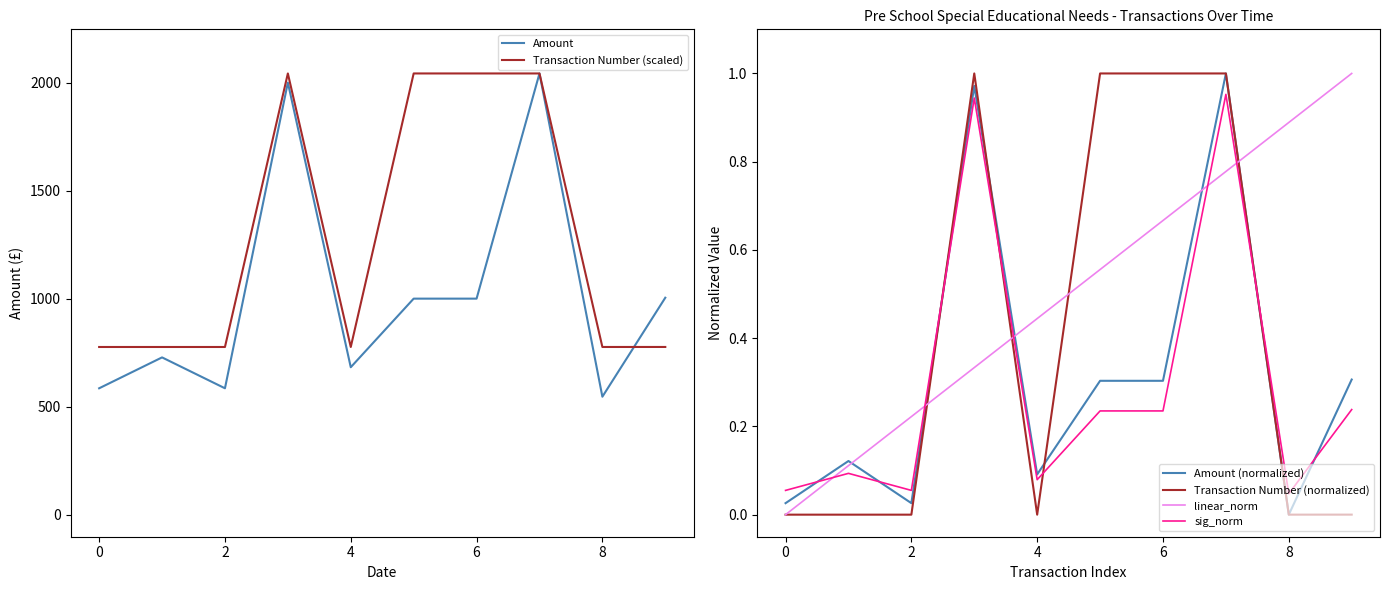

Which label corresponds to the largest value in the chart?

7